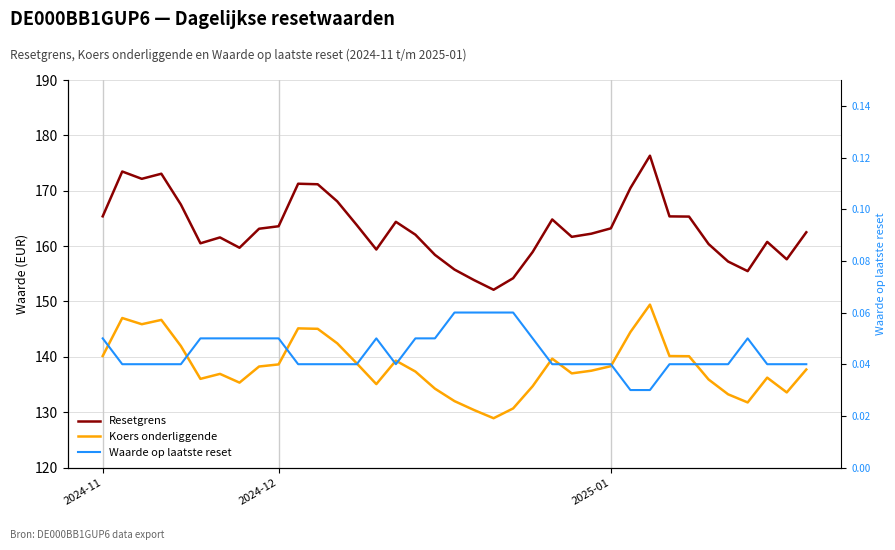

Which series has the largest total across all categories?

Resetgrens